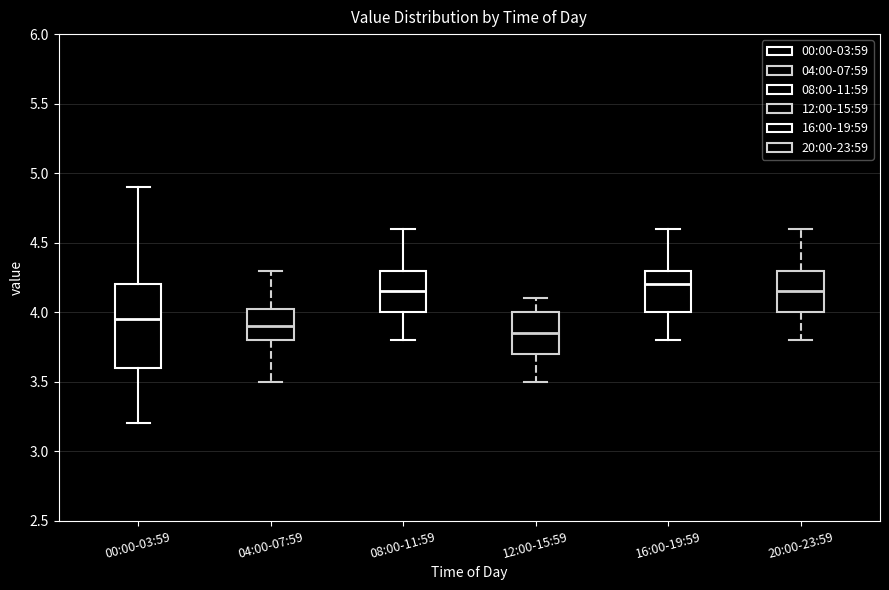

Comparing the boxes themselves (not the whiskers), which one is the tallest?

00:00-03:59